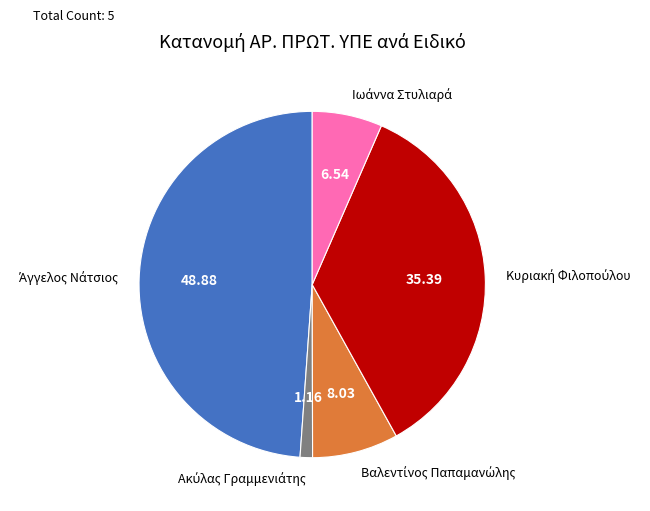

Count the number of slices in the pie.

5